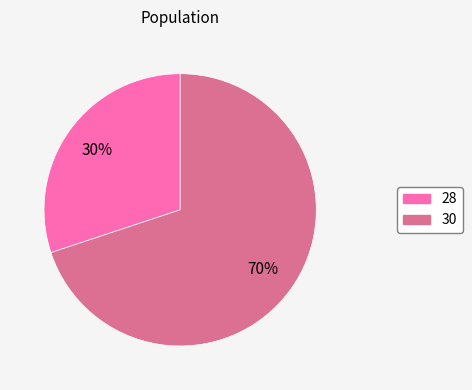

What percentage is the 28 slice, to the nearest percent?

30%